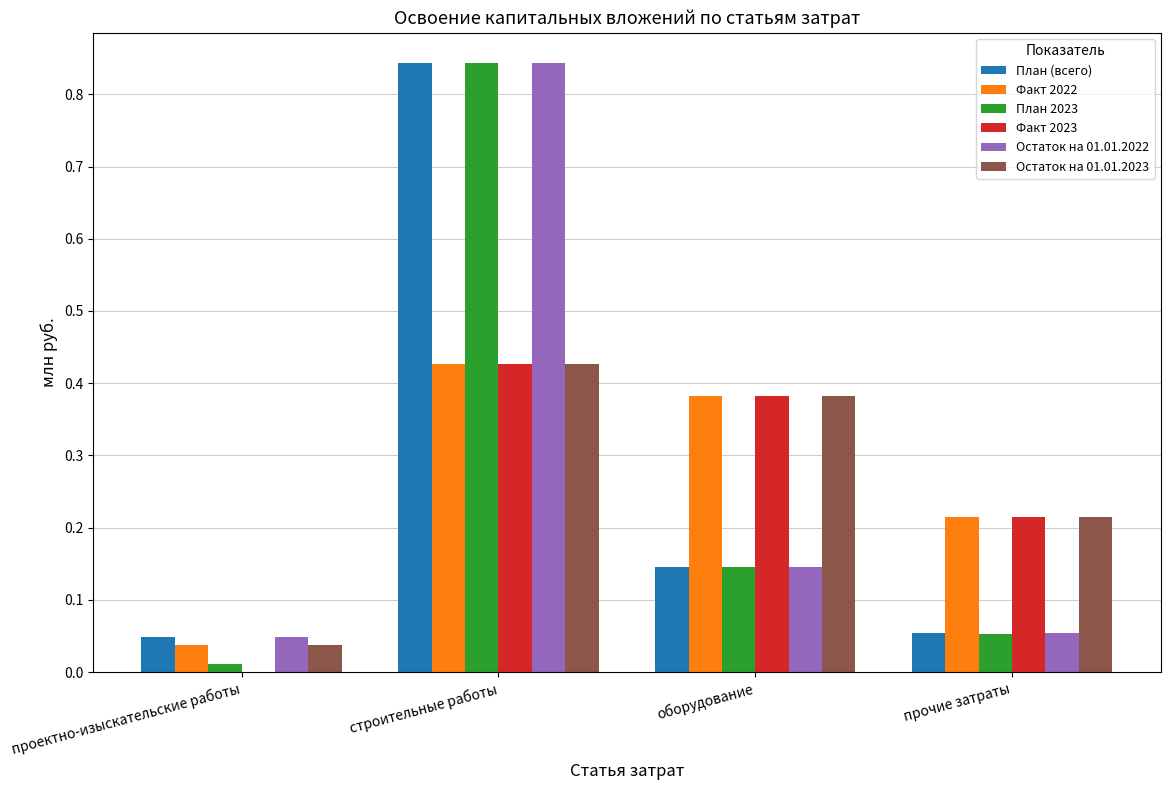

Which category has the highest value in the План (всего) series?

строительные работы